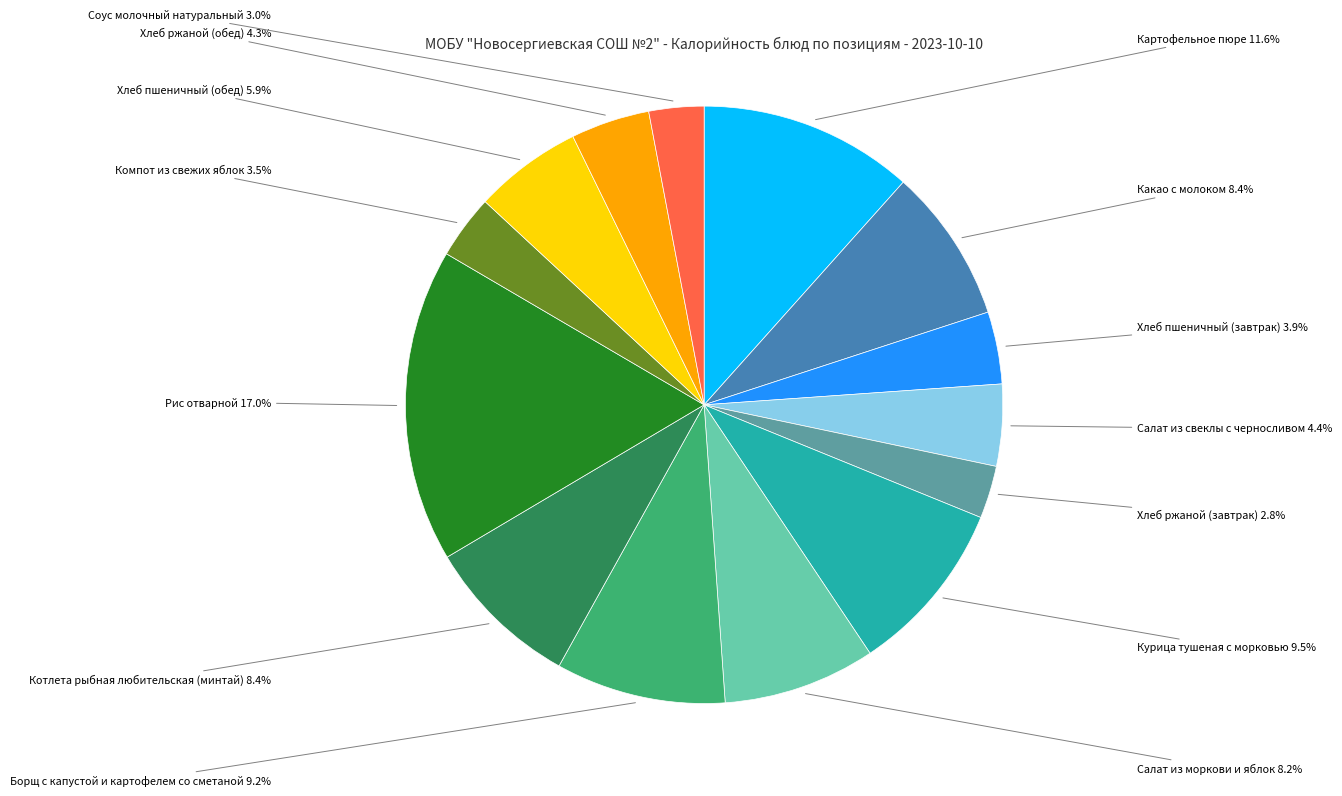

Does any single category account for the majority?

No